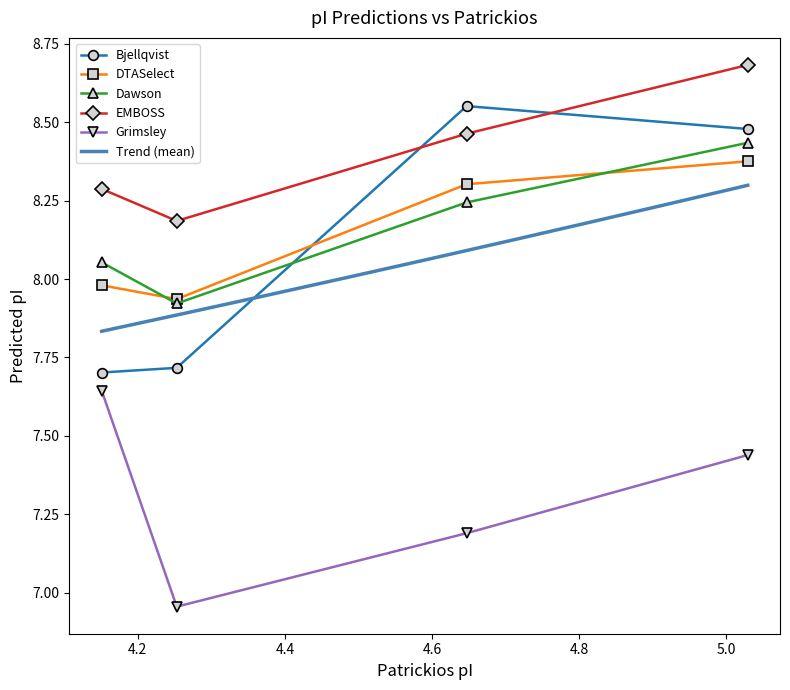

What is the maximum value shown in the chart?

8.7